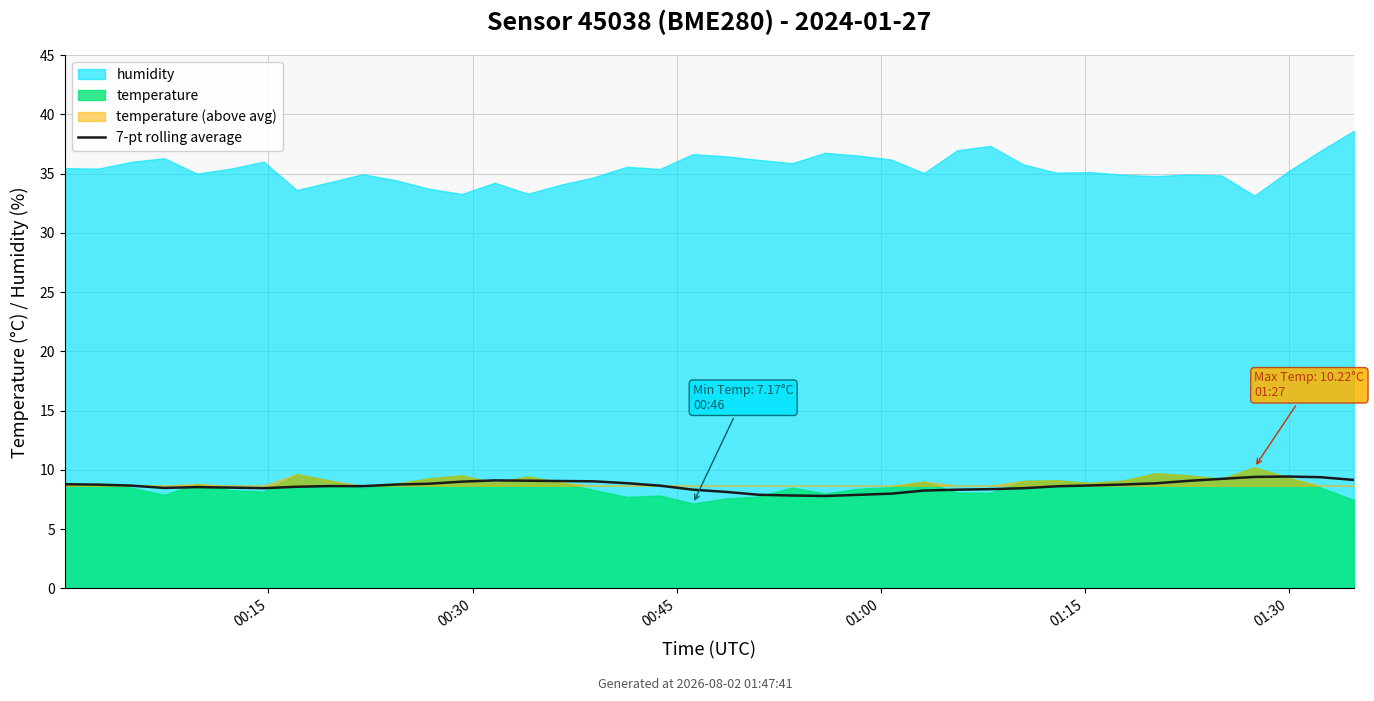

What position from the left is 15?

16